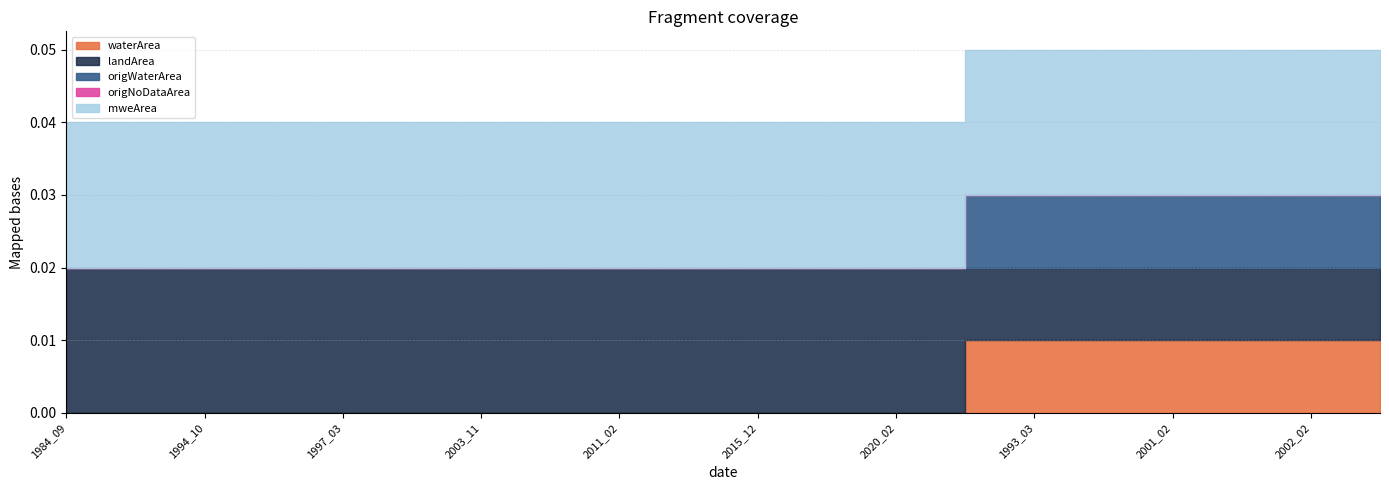

At how many categories does at least one series exceed 0?

20